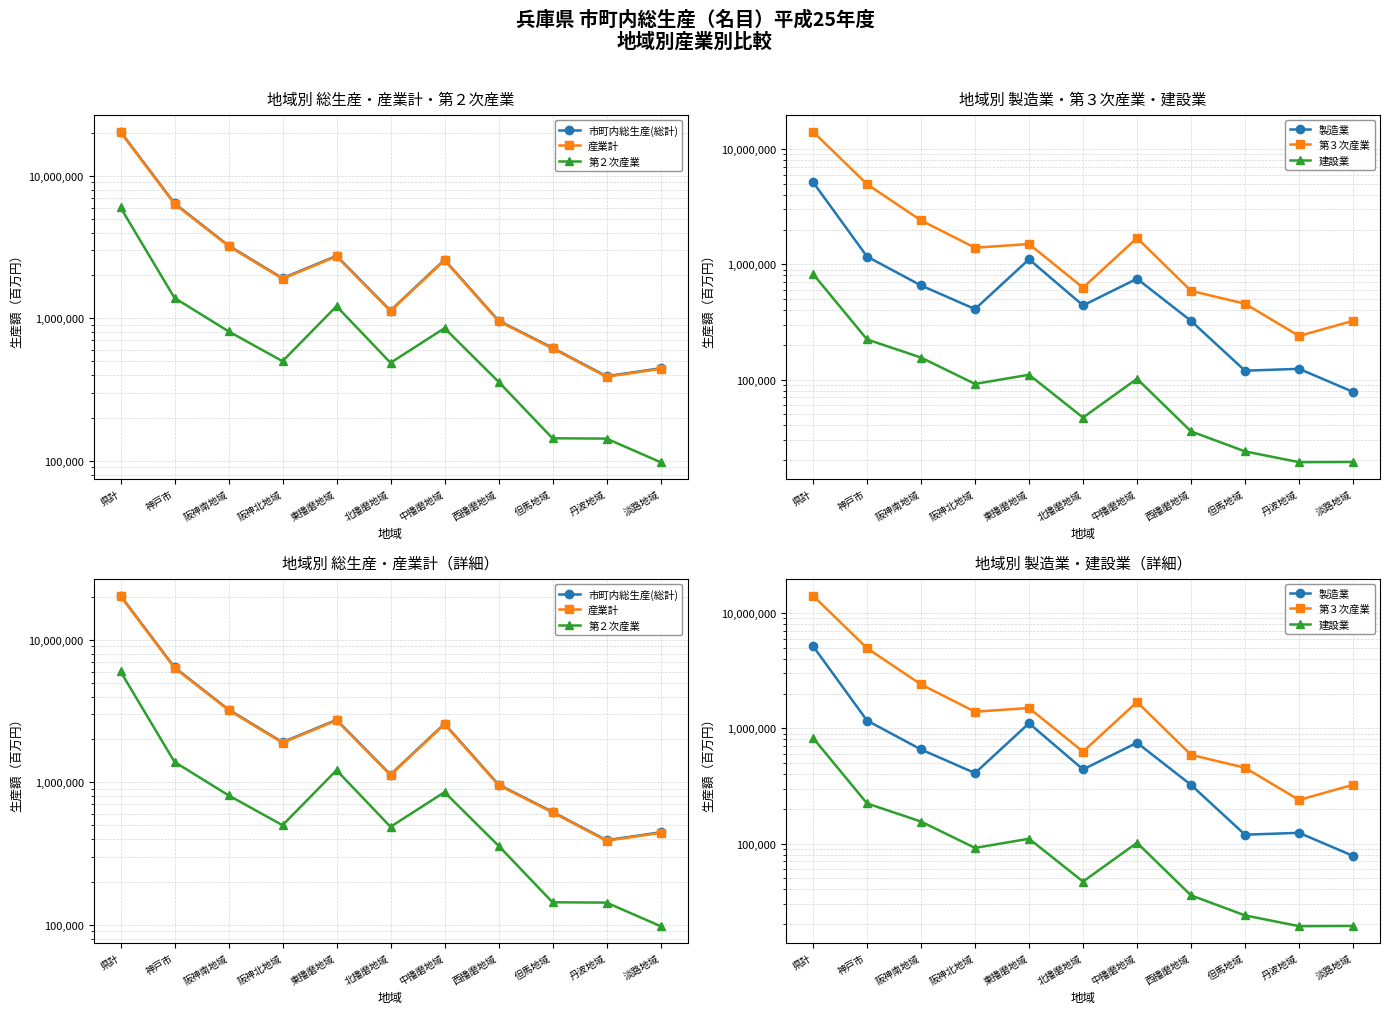

Reading left to right, what are all the values shown in this chart?

市町内総生産(総計): 県計=20460020	神戸市=6415322	阪神南地域=3244583	阪神北地域=1913751	東播磨地域=2747345	北播磨地域=1135485	中播磨地域=2579580	西播磨地域=964719	但馬地域=620710	丹波地域=392474	淡路地域=446051
産業計: 県計=20284778	神戸市=6360374	阪神南地域=3216793	阪神北地域=1897359	東播磨地域=2723814	北播磨地域=1125760	中播磨地域=2557486	西播磨地域=956455	但馬地域=615394	丹波地域=389112	淡路地域=442231
第２次産業: 県計=6005068	神戸市=1391558	阪神南地域=810955	阪神北地域=500355	東播磨地域=1217194	北播磨地域=487496	中播磨地域=853422	西播磨地域=359127	但馬地域=143938	丹波地域=143187	淡路地域=97836
製造業: 県計=5172574	神戸市=1168284	阪神南地域=655351	阪神北地域=408640	東播磨地域=1106707	北播磨地域=439840	中播磨地域=749606	西播磨地域=322878	但馬地域=119264	丹波地域=123855	淡路地域=78149
第３次産業: 県計=14188882	神戸市=4961946	阪神南地域=2404945	阪神北地域=1393717	東播磨地域=1501564	北播磨地域=627180	中播磨地域=1693899	西播磨地域=588686	但馬地域=454714	丹波地域=238905	淡路地域=323326
建設業: 県計=825444	神戸市=222815	阪神南地域=155121	阪神北地域=91584	東播磨地域=110023	北播磨地域=46747	中播磨地域=101515	西播磨地域=35469	但馬地域=23764	丹波地域=19165	淡路地域=19241